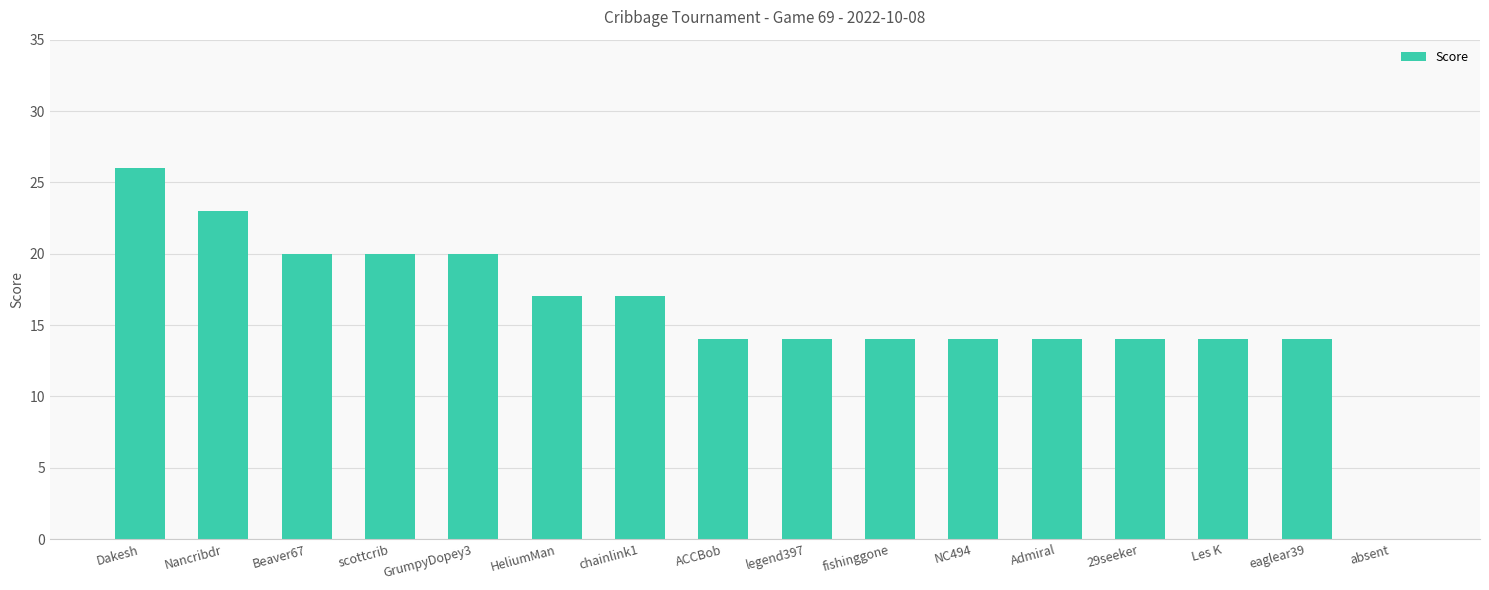

What is the greatest value displayed?

26